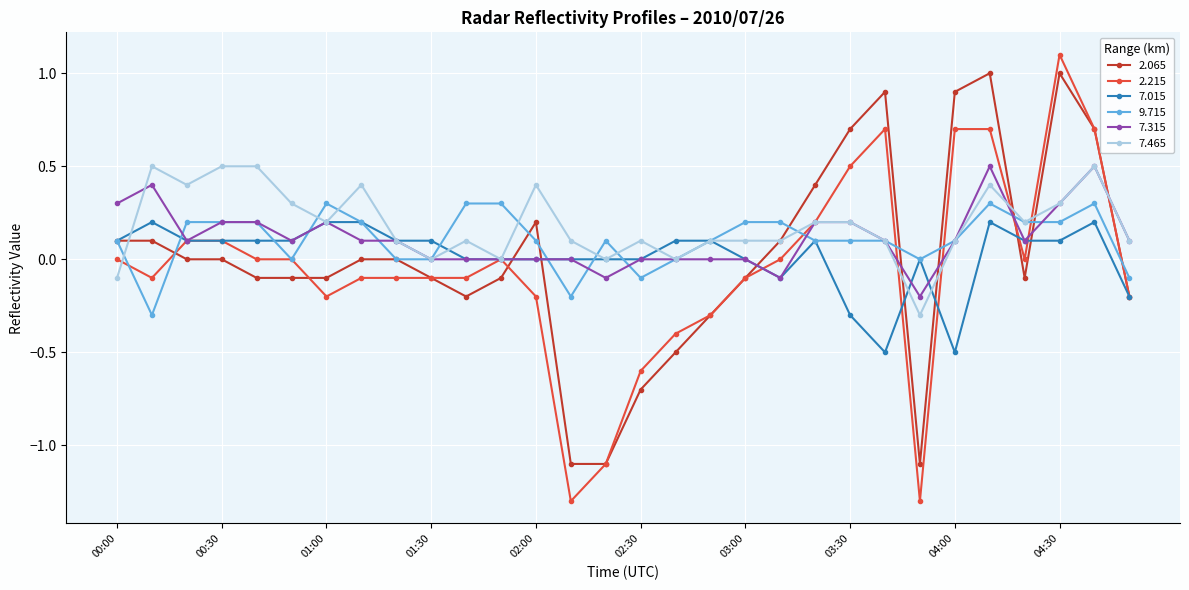

How many categories are shown in the chart?

30